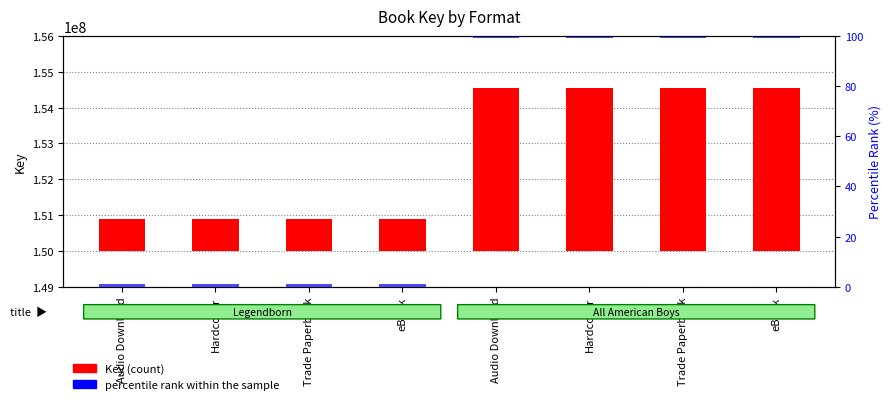

Reading left to right, what are all the values shown in this chart?

Key (count): 878518	878518	878518	878518	4558184	4558184	4558184	4558184
percentile rank within the sample: 2	2	2	2	2	2	2	2